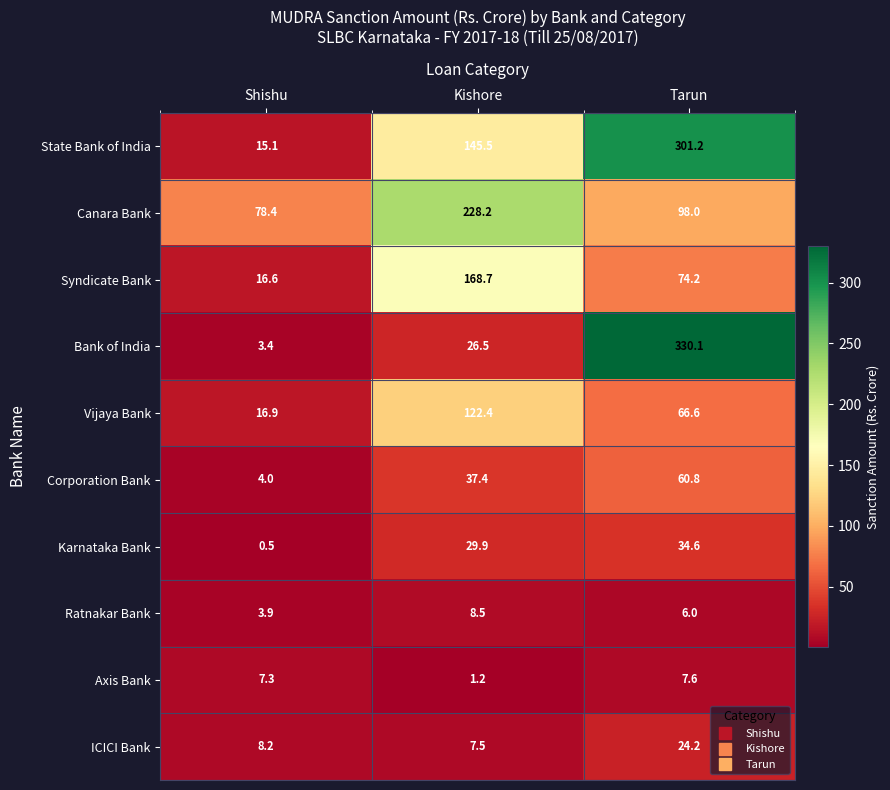

What is the total value across all series at Tarun?

1003.3